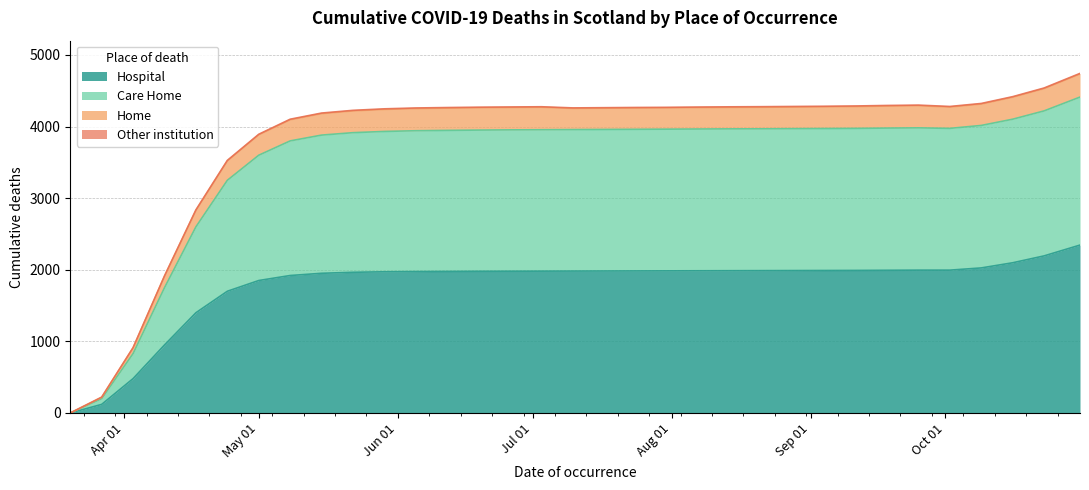

Count the number of categories in the chart.

33